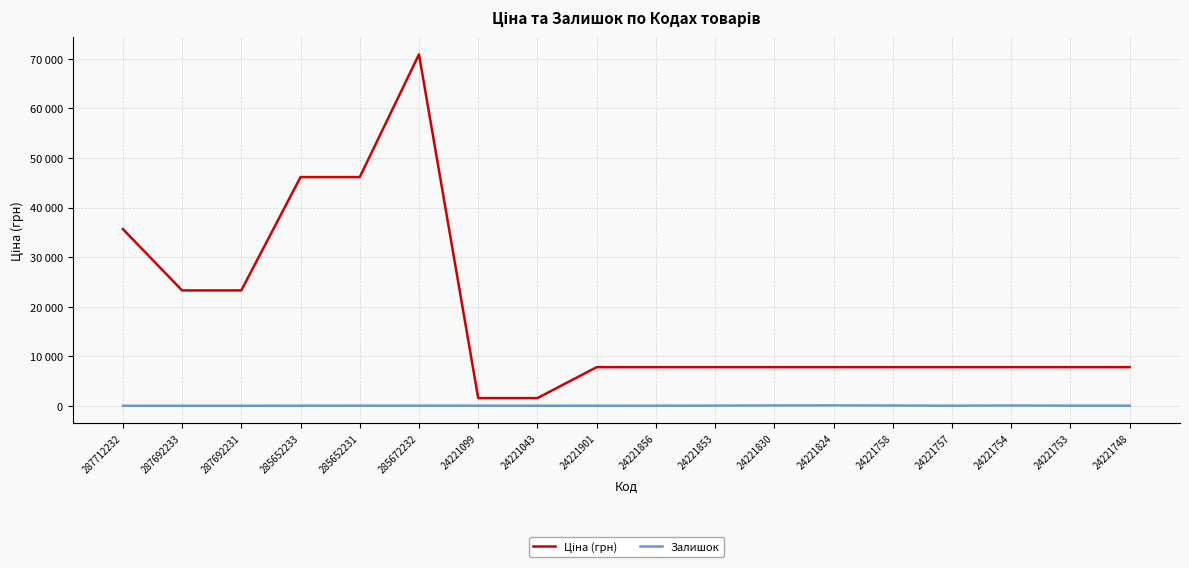

What is the maximum value for Залишок?

81.0